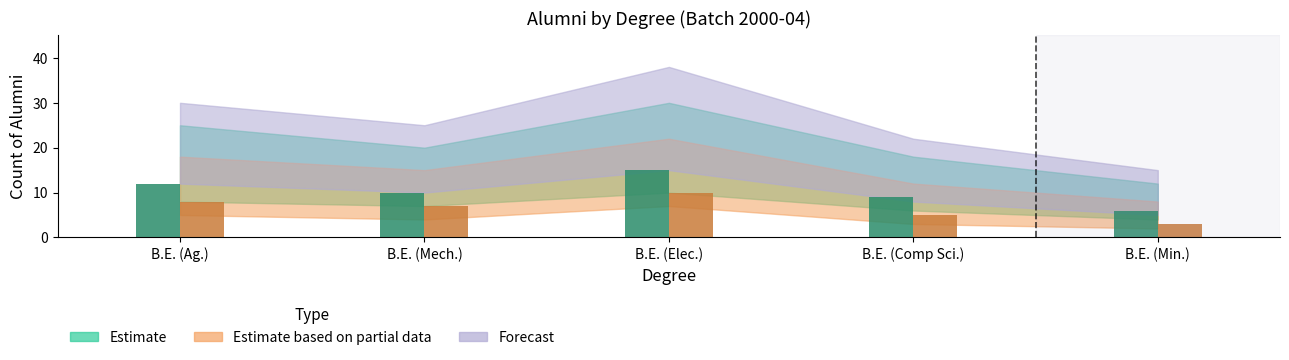

What is the label of the 1st bar from the left?

B.E. (Ag.)